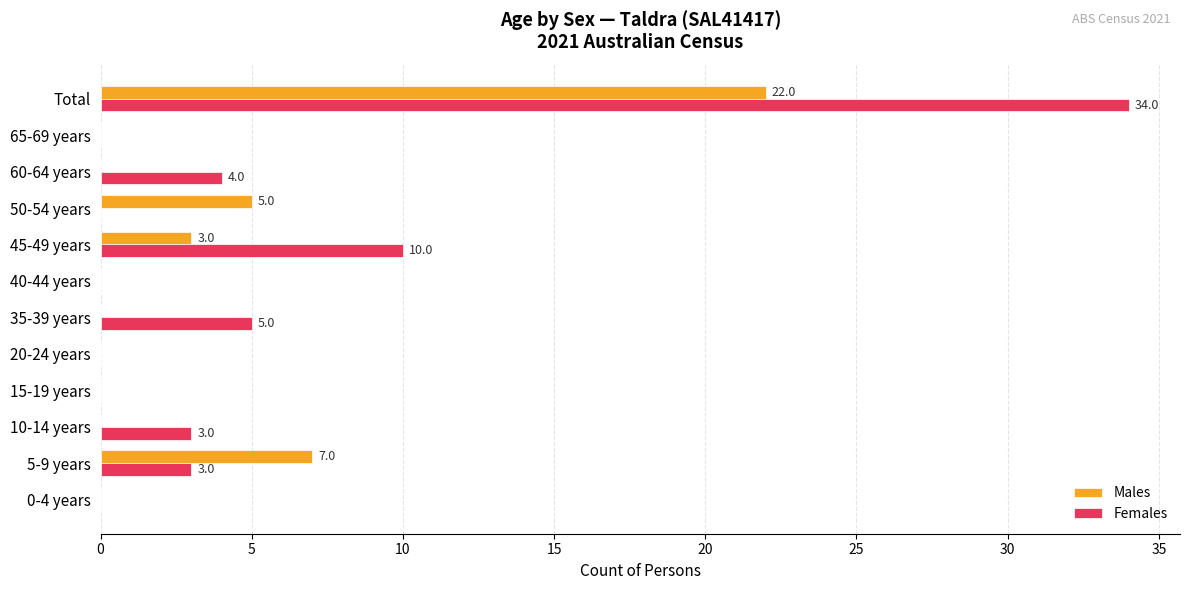

Which category has the highest value in the Females series?

Total